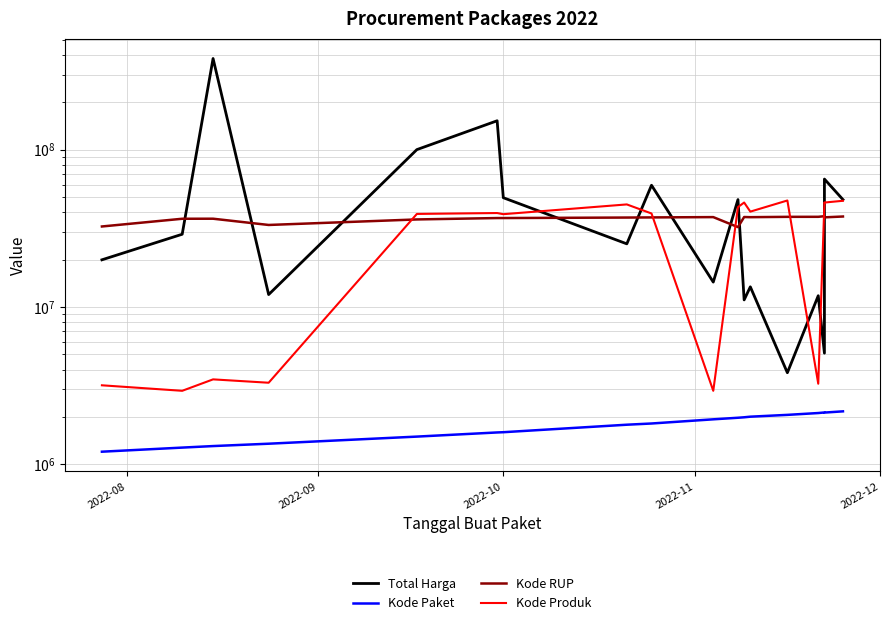

How many lines are shown in the chart?

4